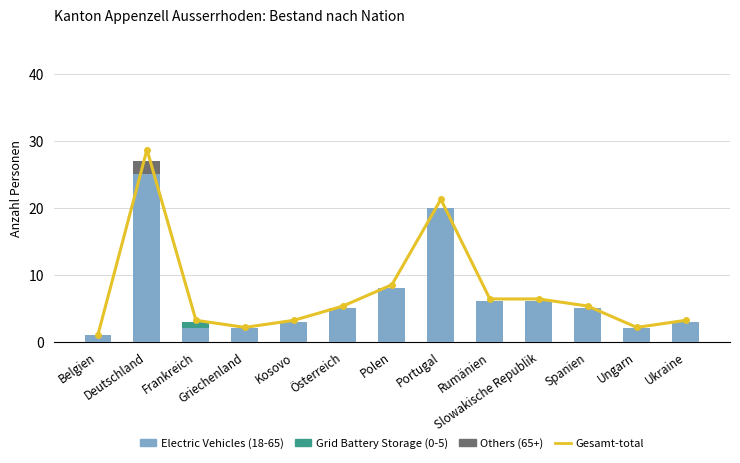

The Gesamt-total (Supply) series shows 3 at Ukraine. True or false?

True